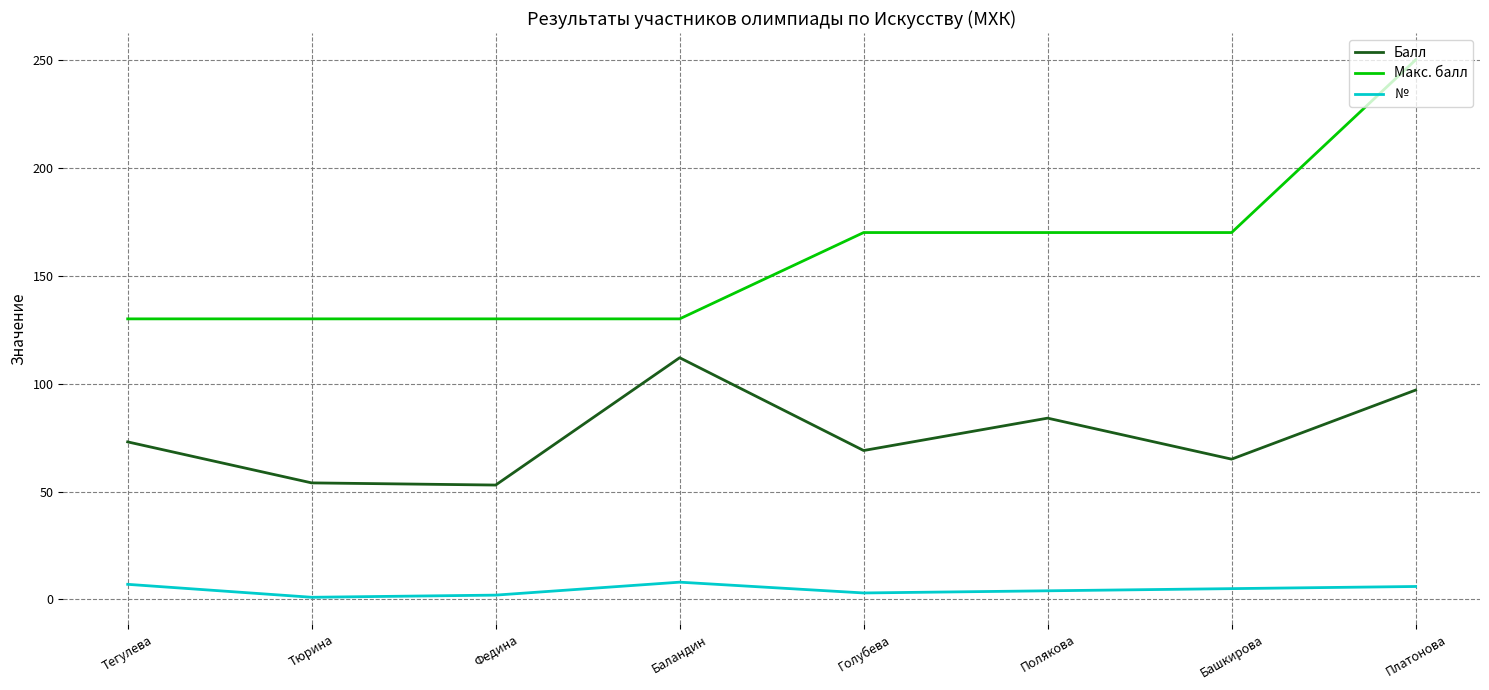

Does the chart have visible grid lines?

Yes